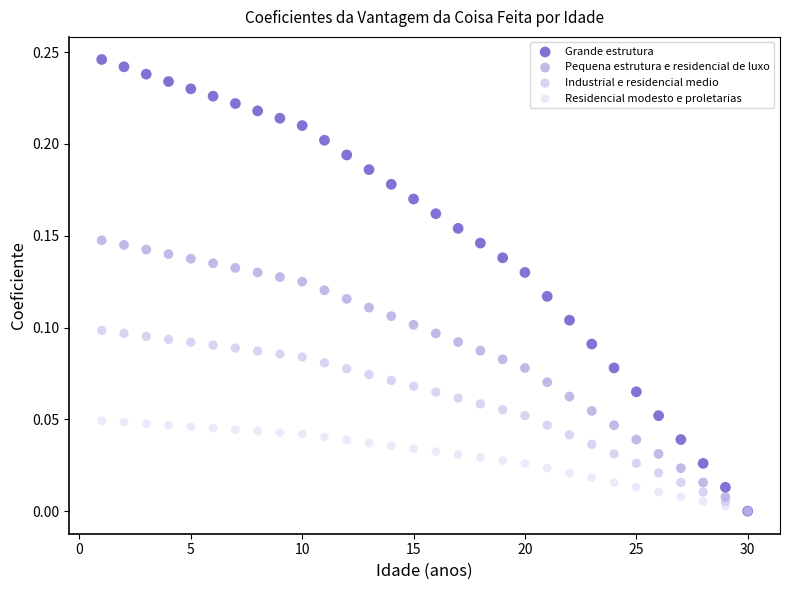

Which series reaches the maximum Y coordinate?

Grande estrutura